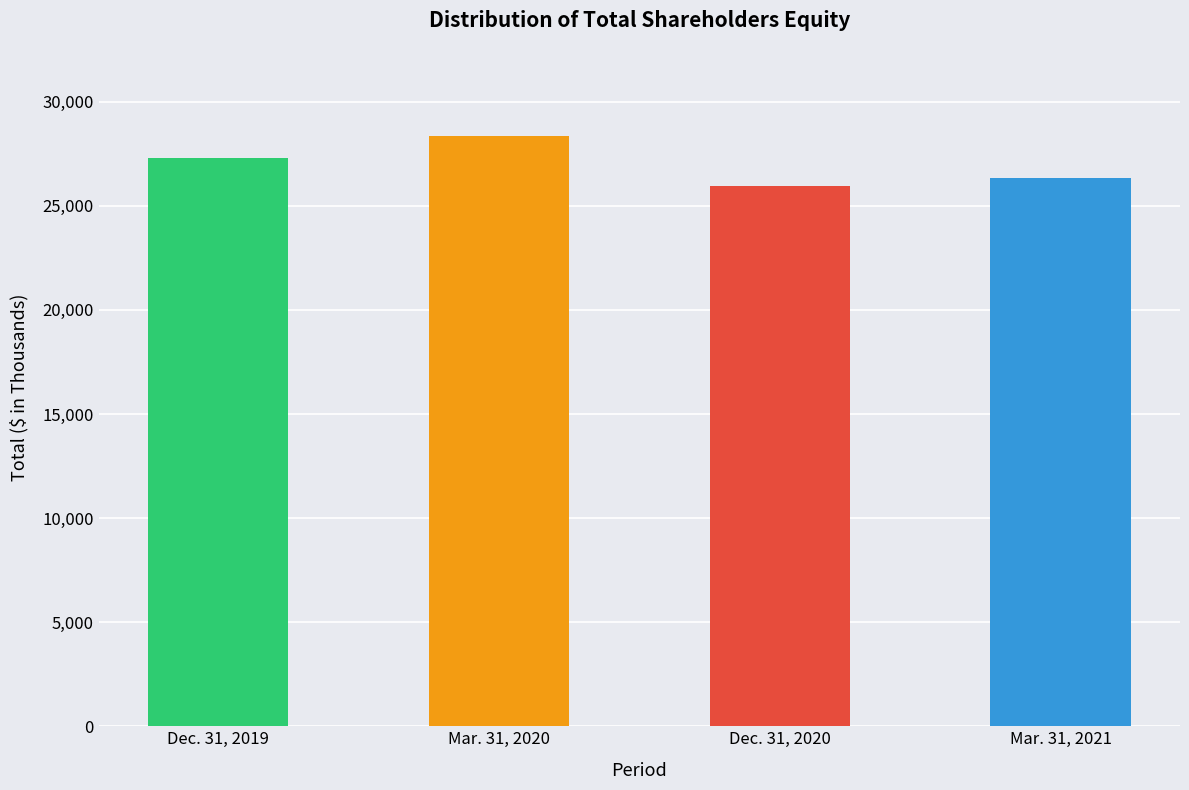

Approximately how many times larger is the value at Dec. 31, 2020 compared to Mar. 31, 2021?

1.0